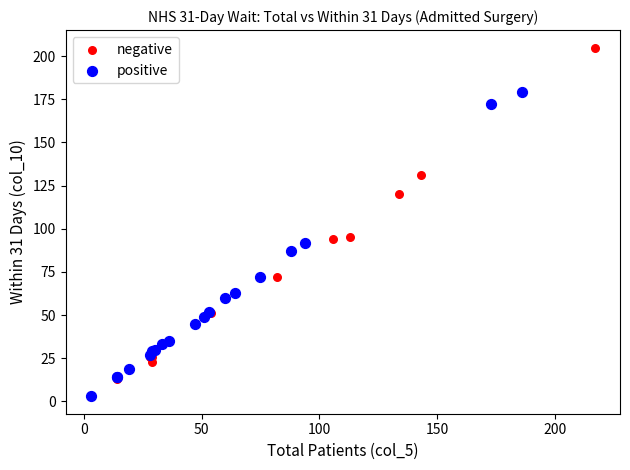

Which series contains the lowest Y value?

positive